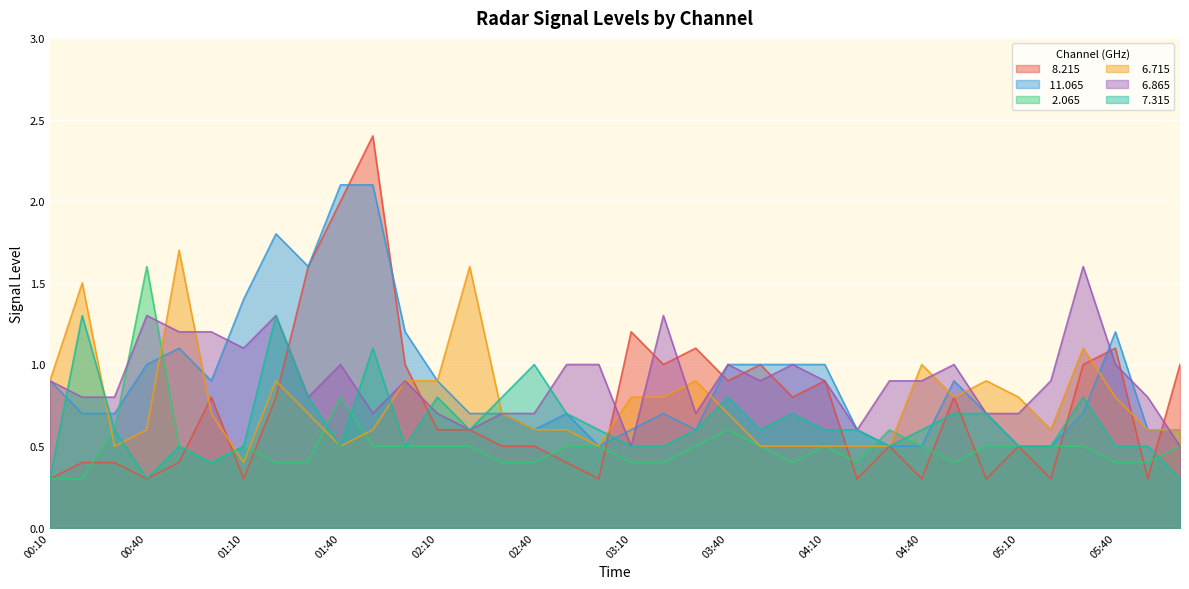

Rank the series by their maximum value, from lowest to highest.

  7.315,   2.065,   6.865,   6.715,  11.065,   8.215